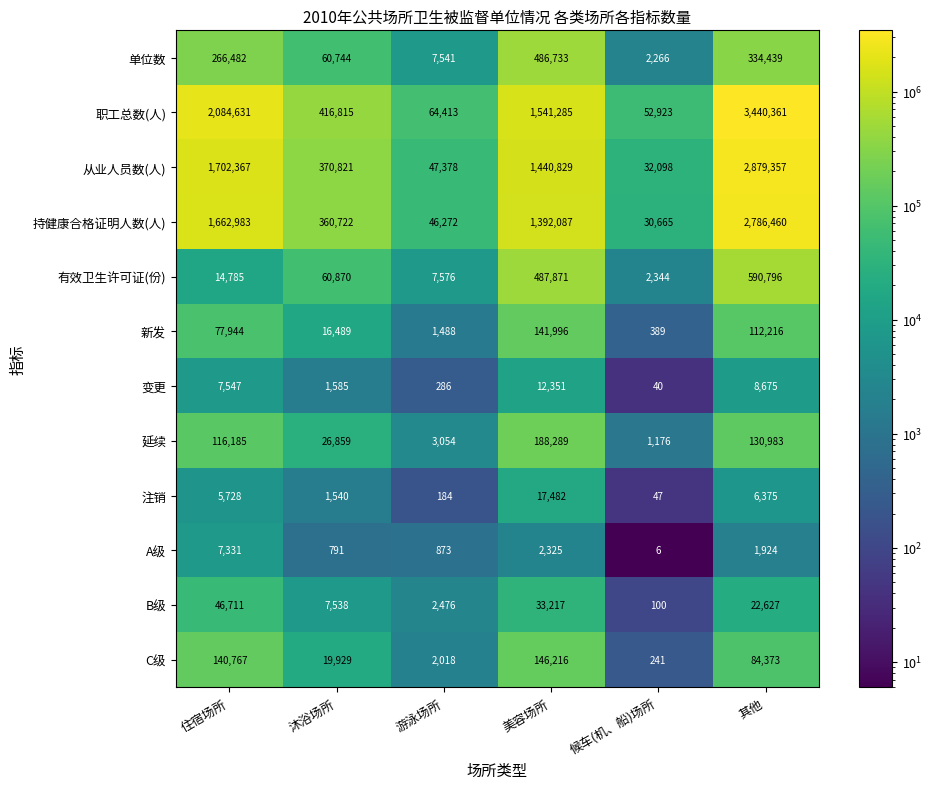

The 单位数 series shows 7541 at 游泳场所. True or false?

True